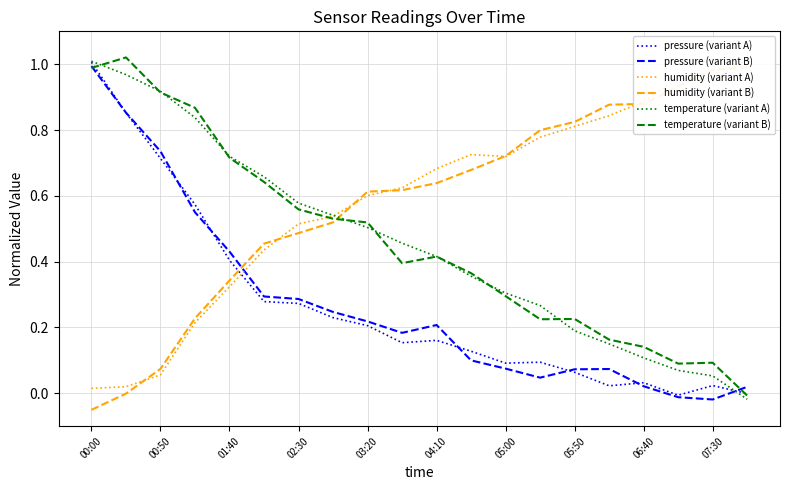

The humidity (variant A) series shows 0.7 at 11. True or false?

True